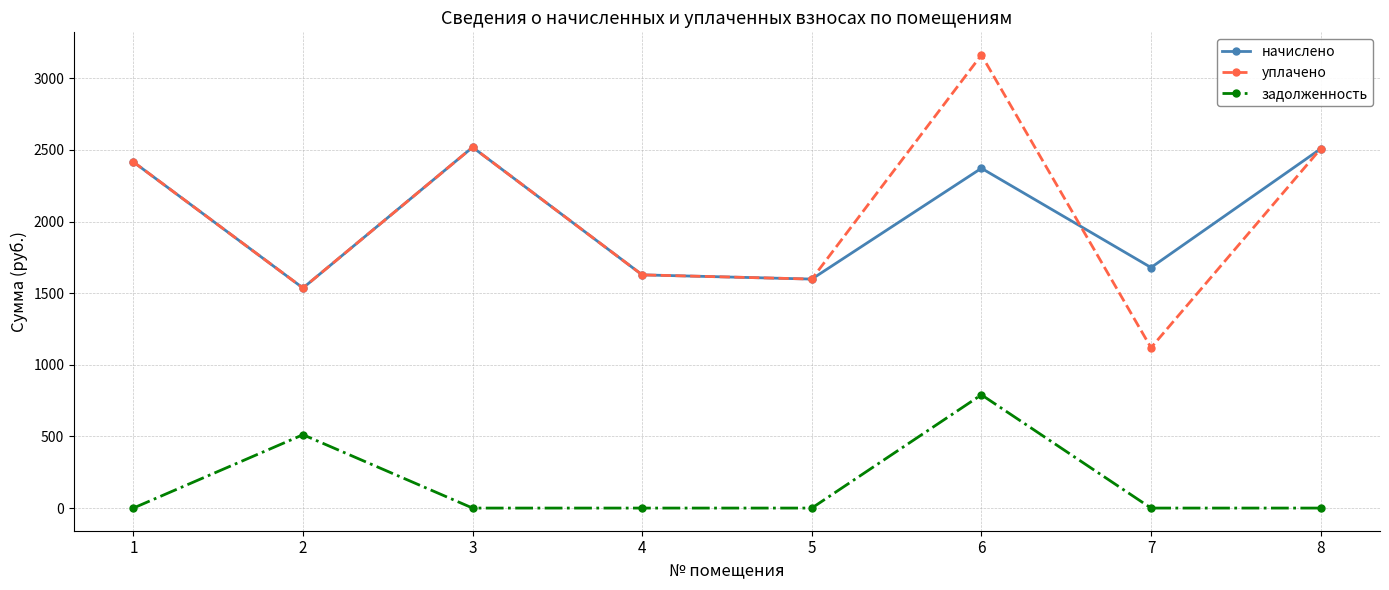

What is the difference between the highest and lowest values at 7?

1679.0